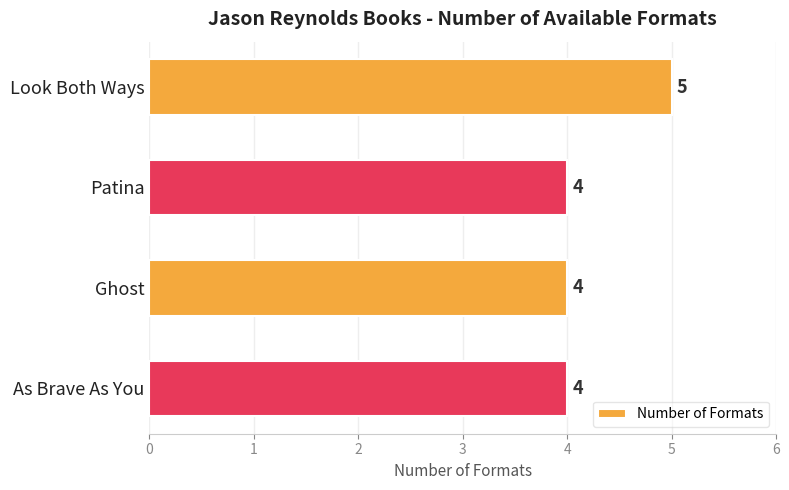

What is the difference between the maximum and minimum values?

1